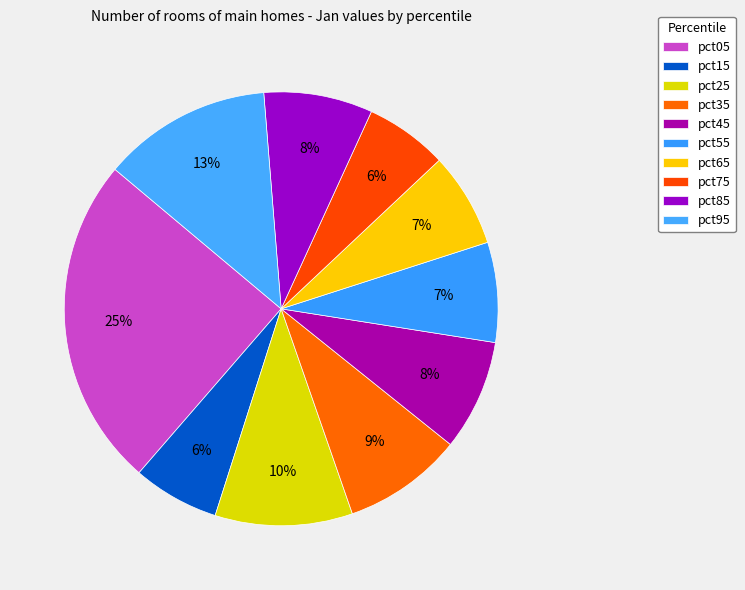

What percentage is the pct85 slice, to the nearest percent?

8%